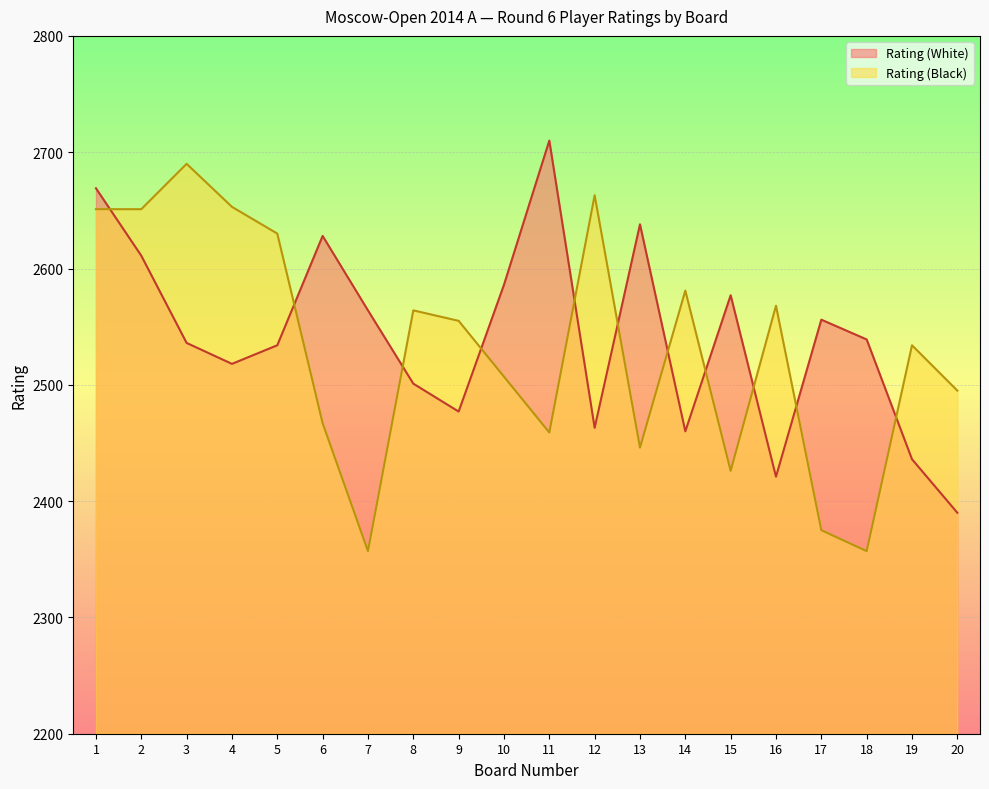

True or false: Rating (Black) has a value of 2495 at 20.

True